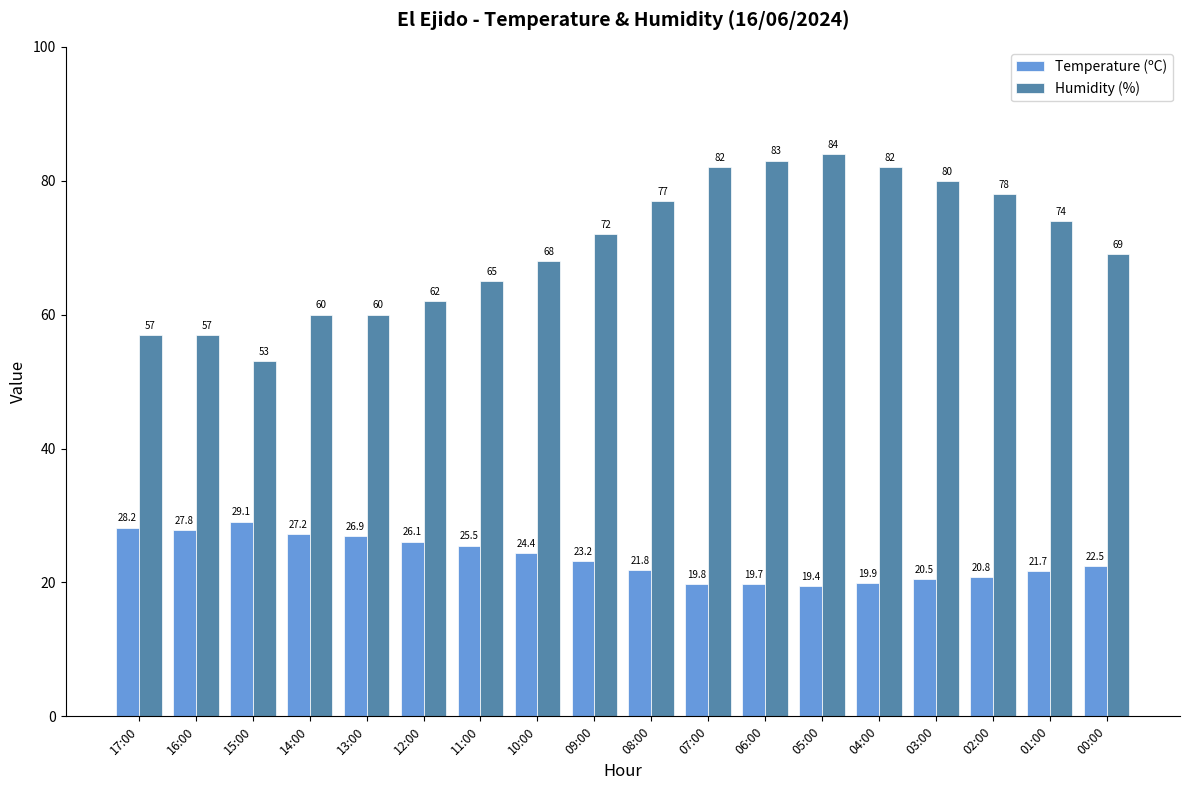

The Humidity (%) series shows 16.4 at 11:00. True or false?

False